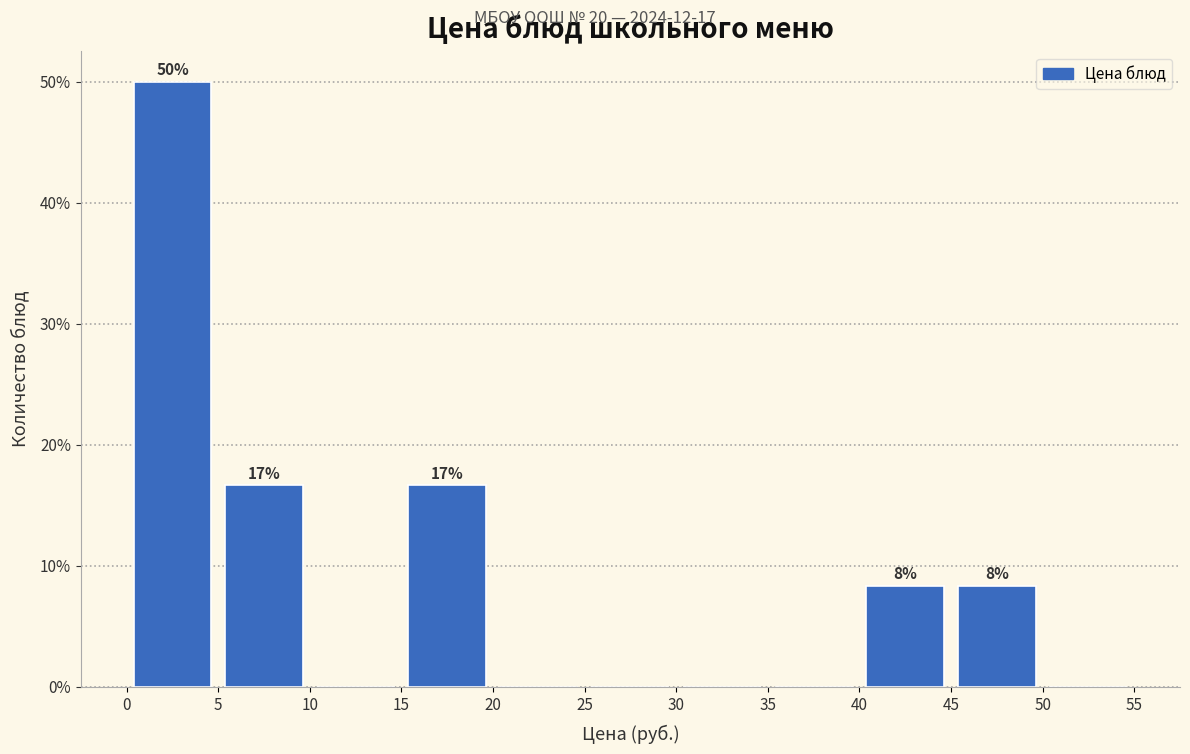

Over which range of the x-axis is the bar tallest?

0 to 5